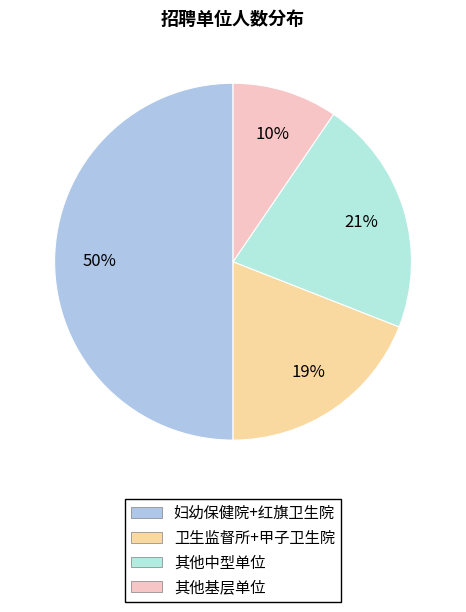

To the nearest percent, what is the difference between the largest and smallest slice percentages?

40%